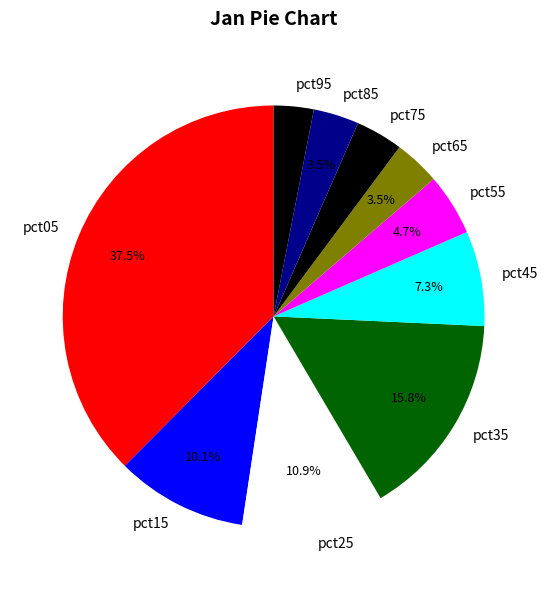

To the nearest percent, what is the average slice percentage?

10%